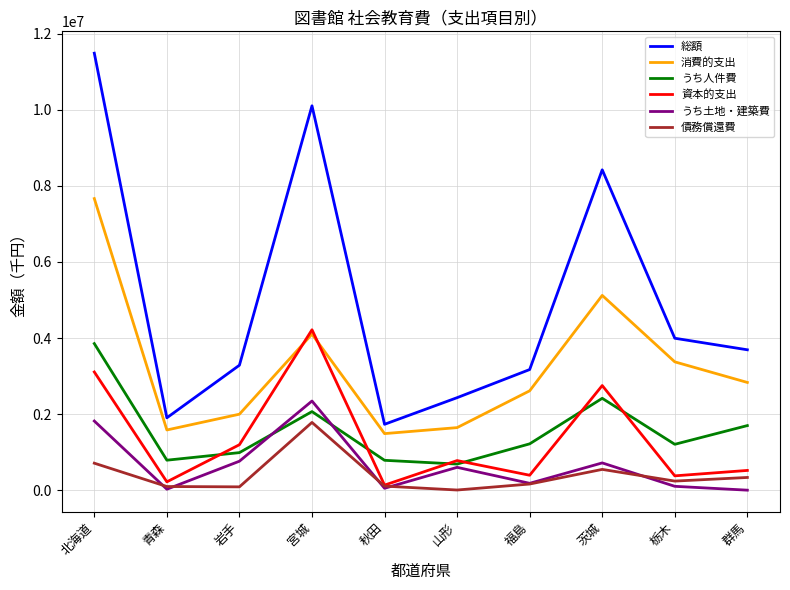

How many categories are shown in the chart?

10